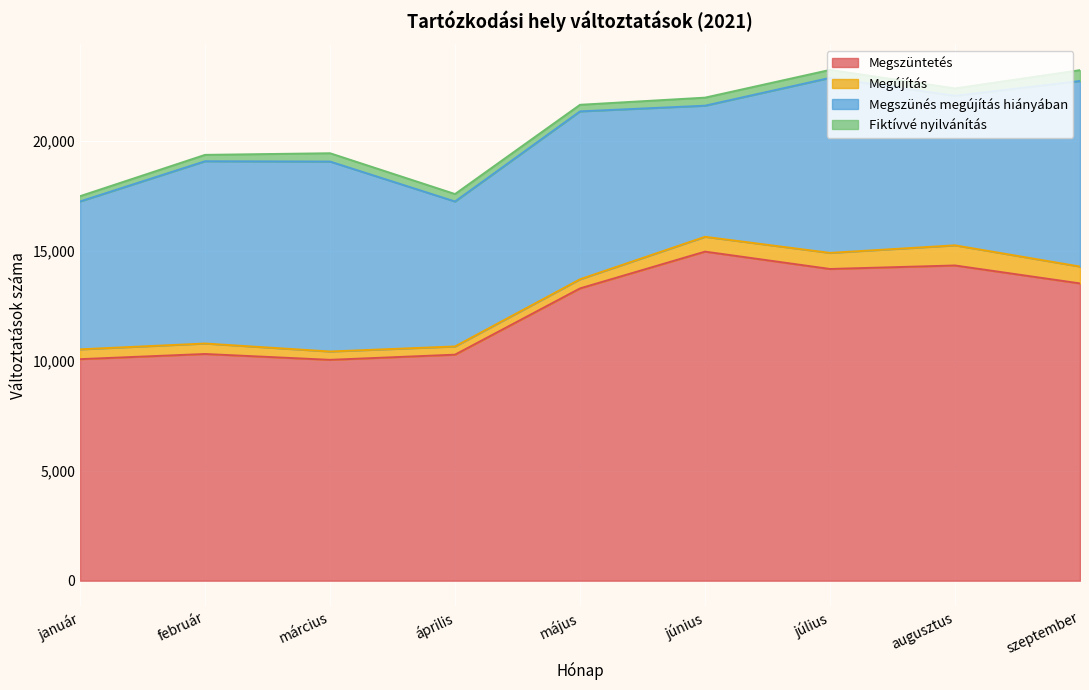

What is the difference between the second highest and second lowest values in the Fiktívvé nyilvánítás series?

88